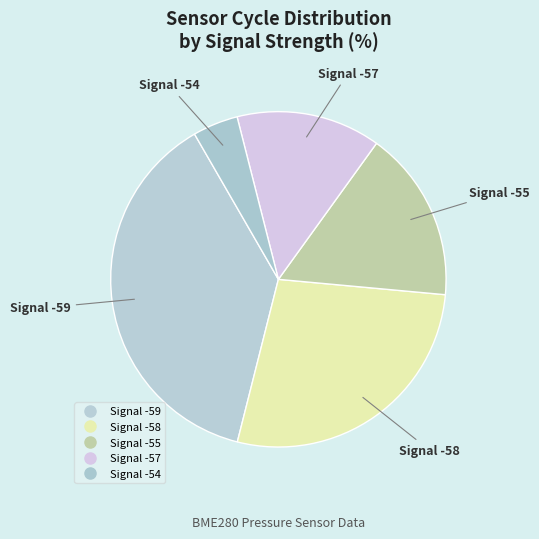

How many slices are in this pie chart?

5